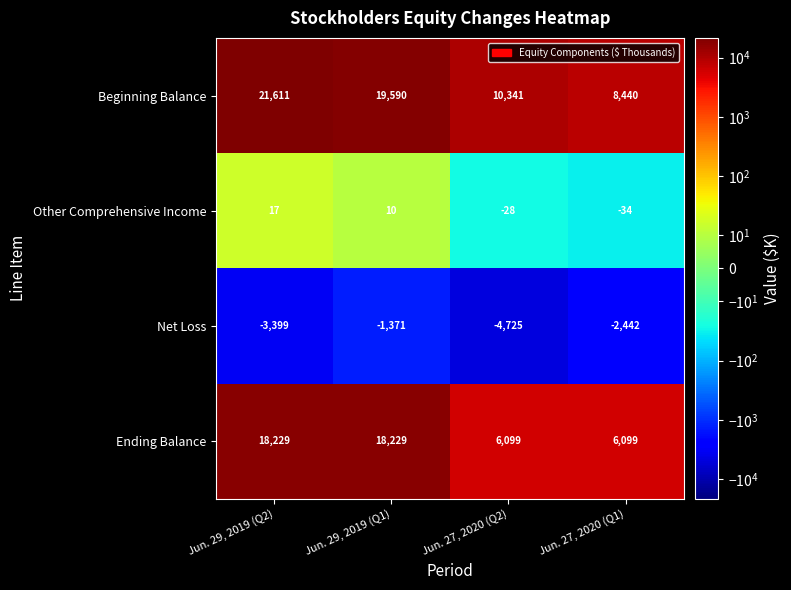

What is the average value of the Net Loss series?

-2984